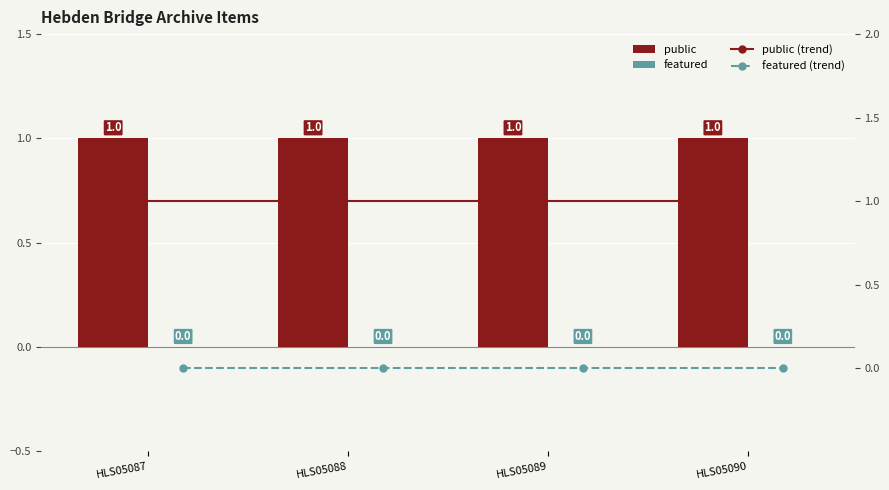

At which label is featured (trend) closest to 0?

HLS05087